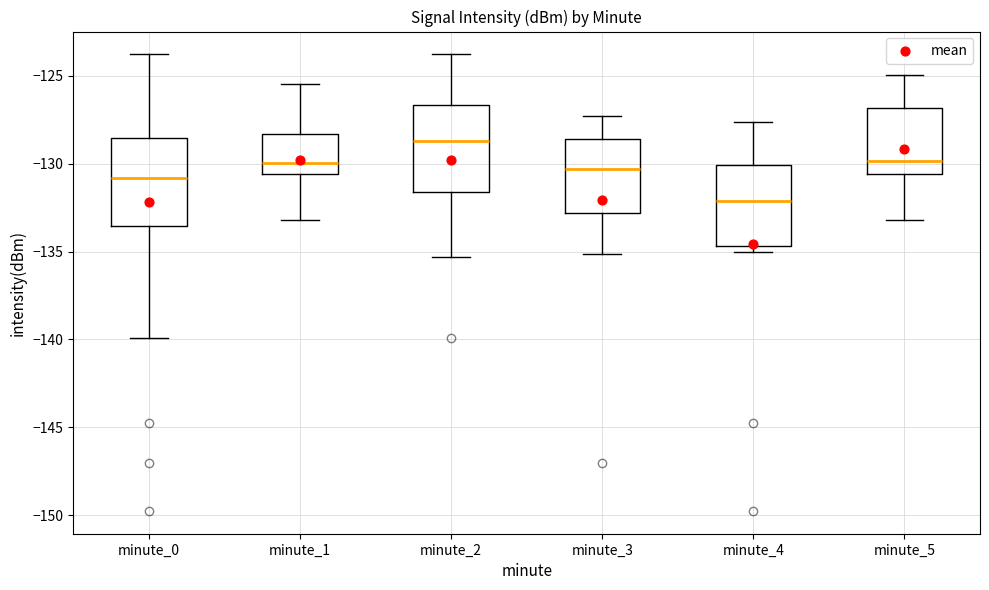

Where does the upper whisker of the box for minute_5 end on the y-axis? The values are not printed on the chart, so give them approximately, as read against the axis.

-125.0